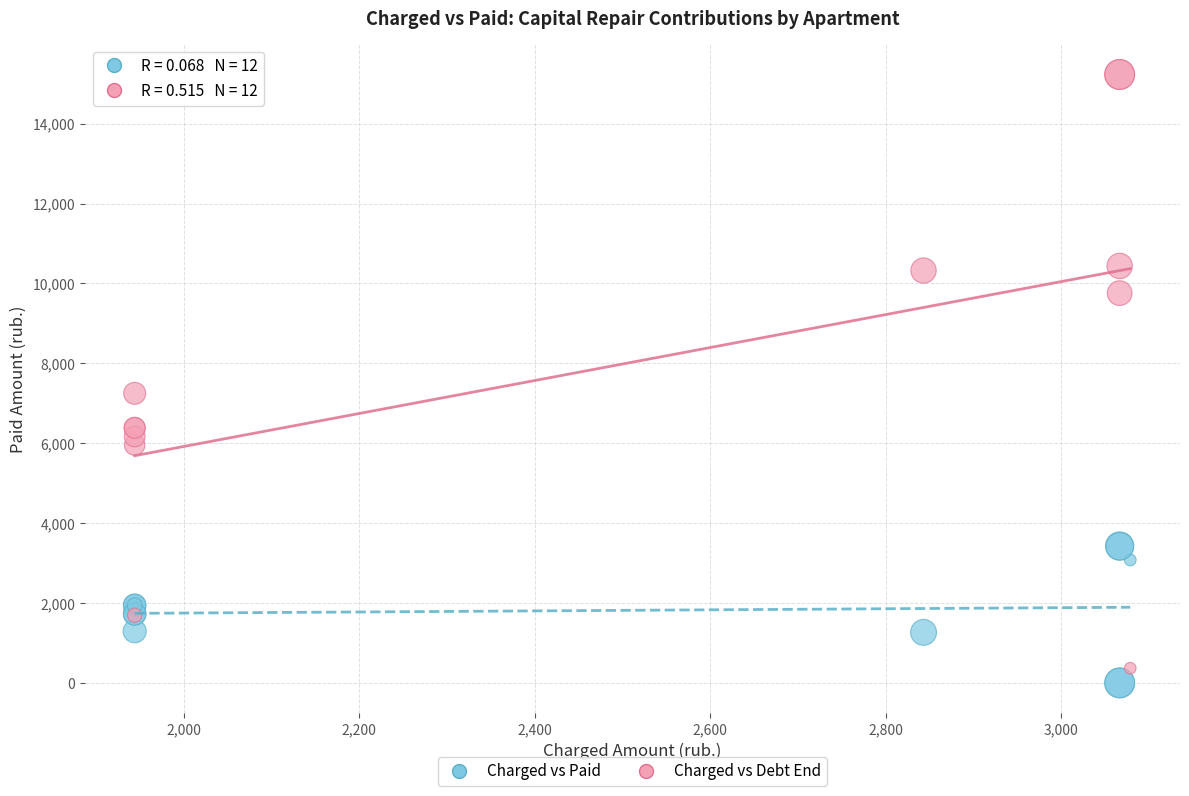

Which series has the widest spread of Y values?

Charged vs Debt End